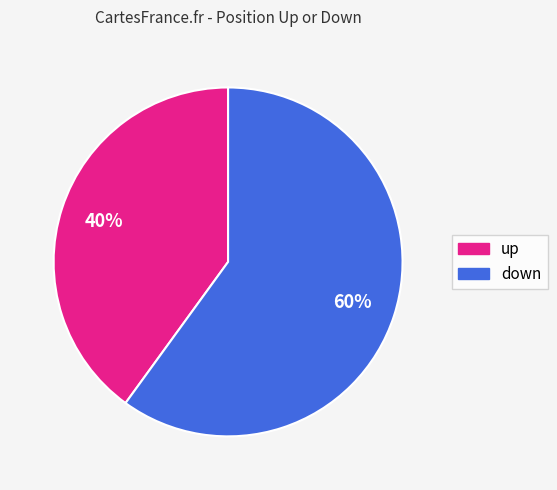

To the nearest percent, what percentage of the pie is down?

60%